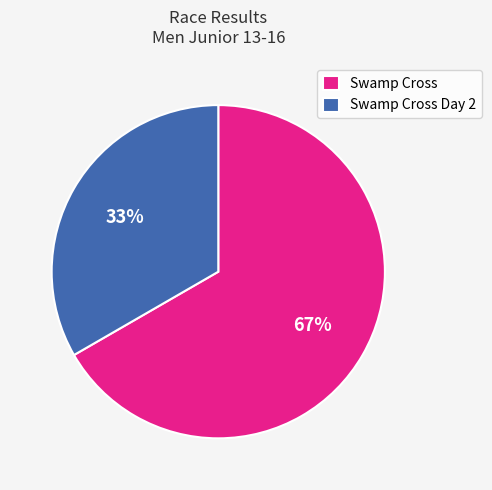

To the nearest percent, what percentage of the pie is Swamp Cross?

67%